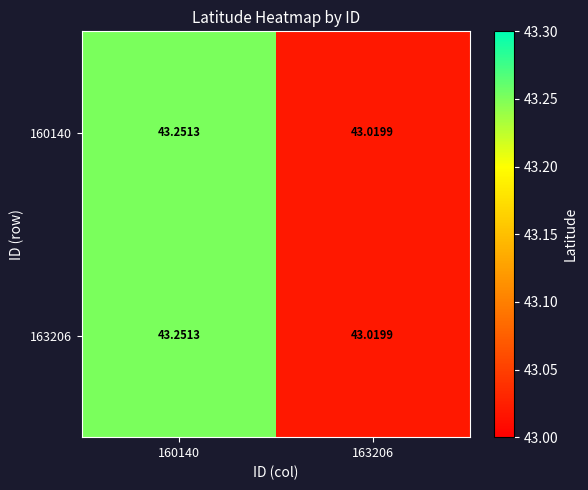

Is the value of 163206 at 160140 greater than the value of 160140 at 163206?

Yes